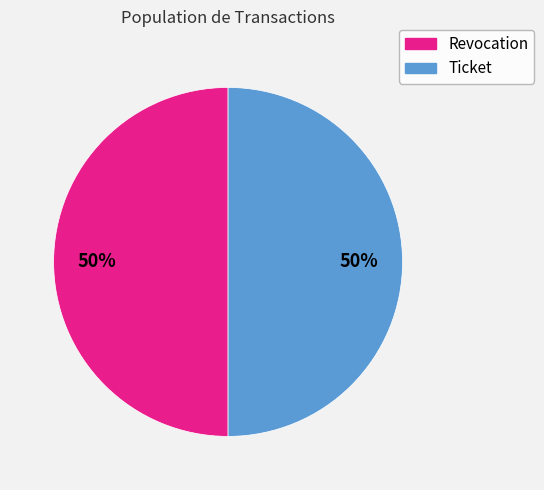

Do Revocation and Ticket together represent more than half of the pie?

Yes